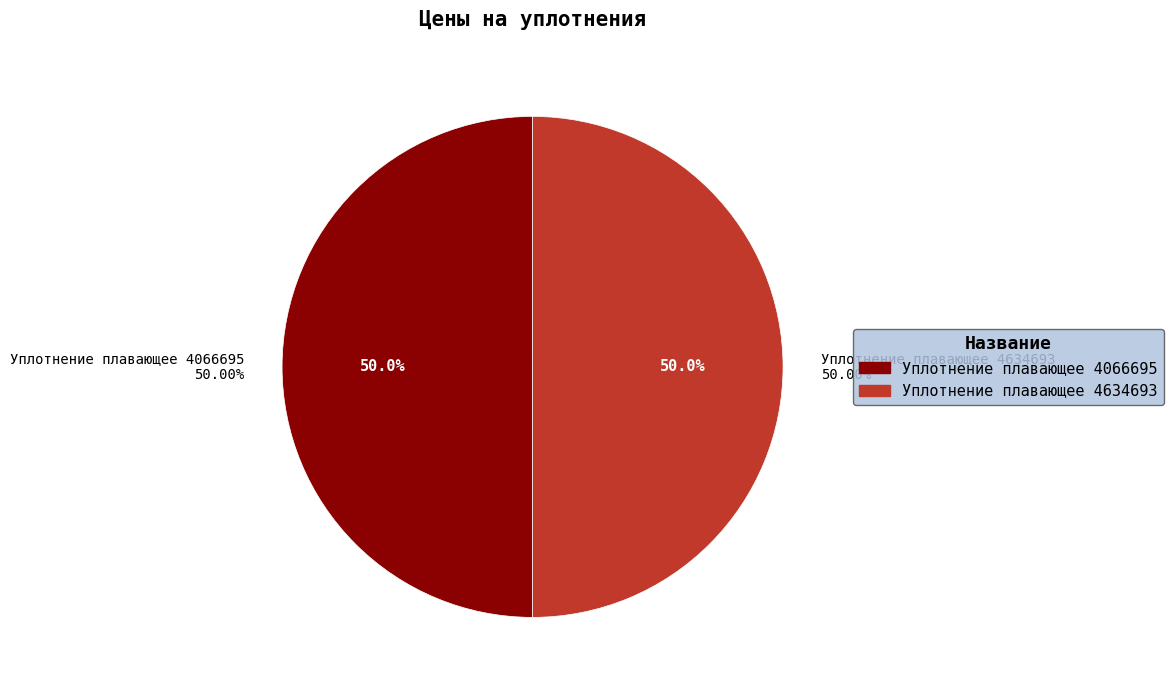

To the nearest percent, what portion does Уплотнение плавающее 4634693 represent?

50%